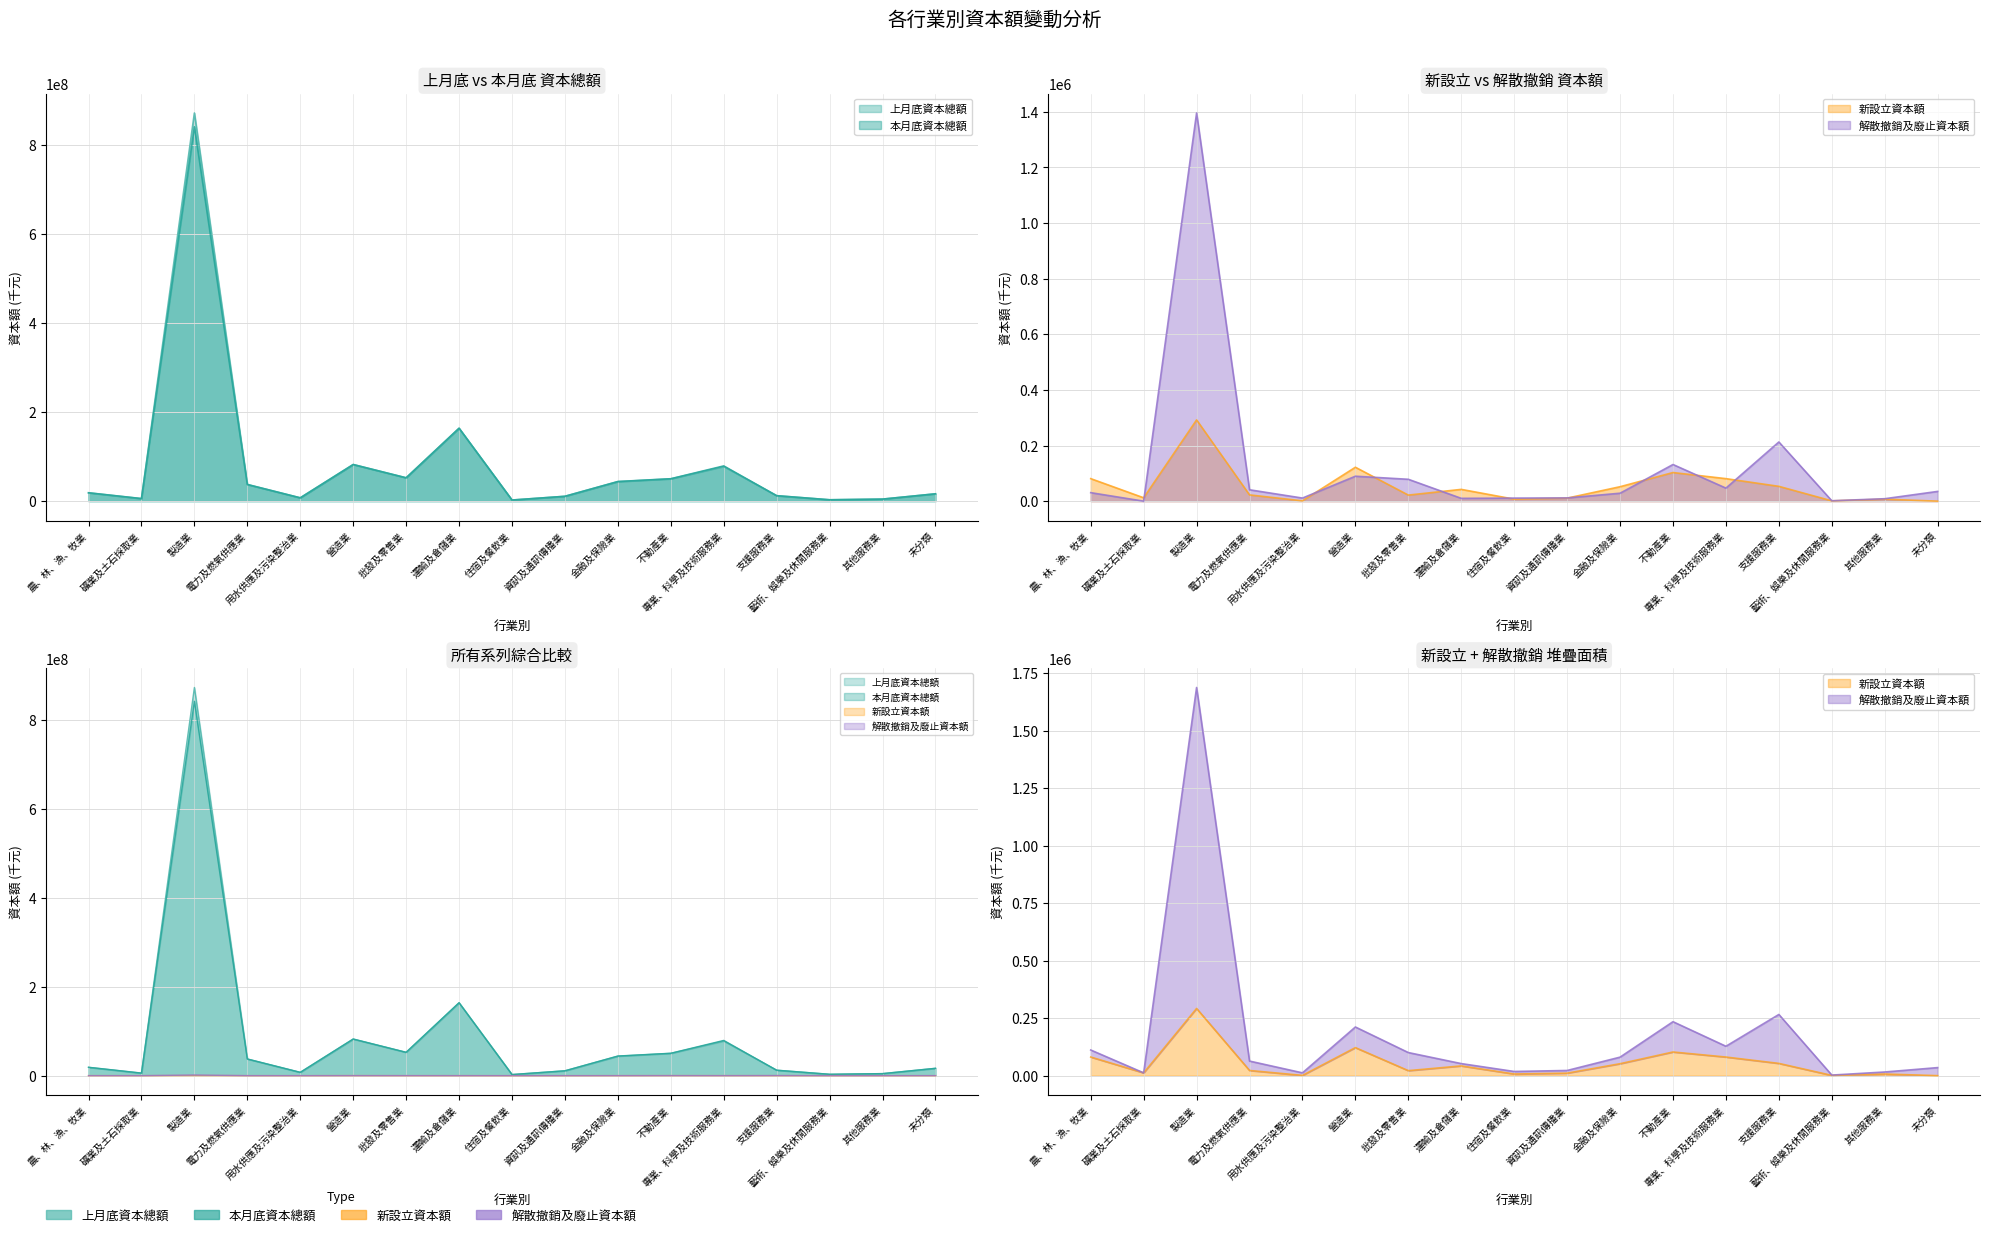

What is the lowest value of the 本月底資本總額 series?

2485713